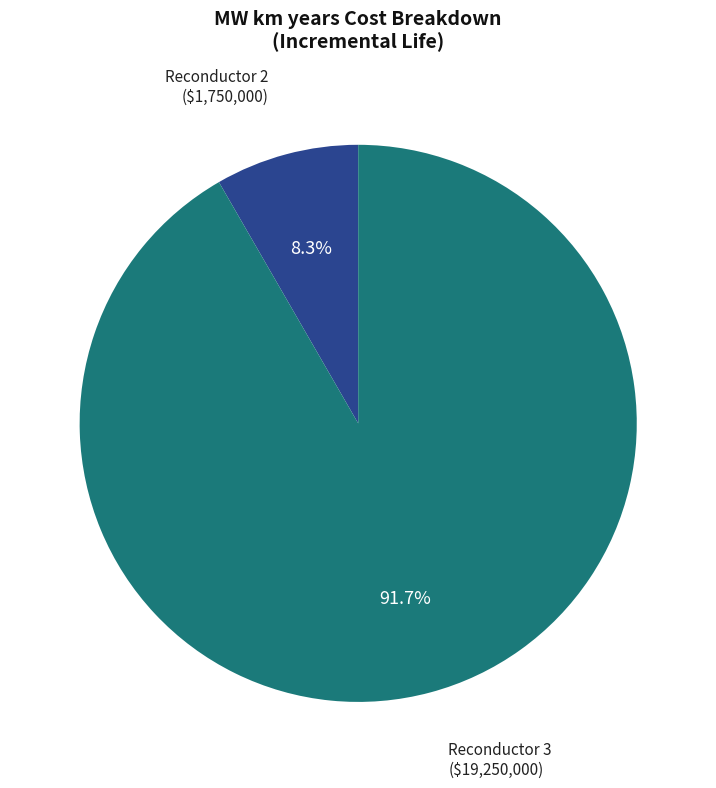

Is there a majority slice in this chart?

Yes